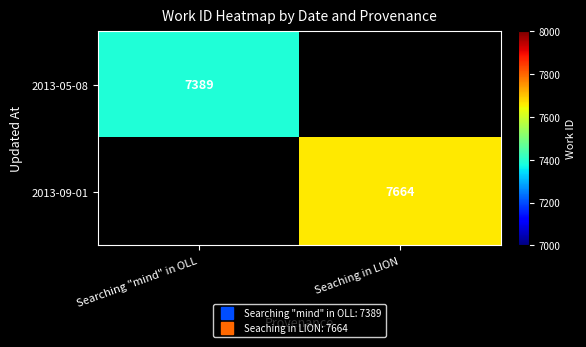

The 2013-05-08 series shows 12947.3 at Searching "mind" in OLL. True or false?

False